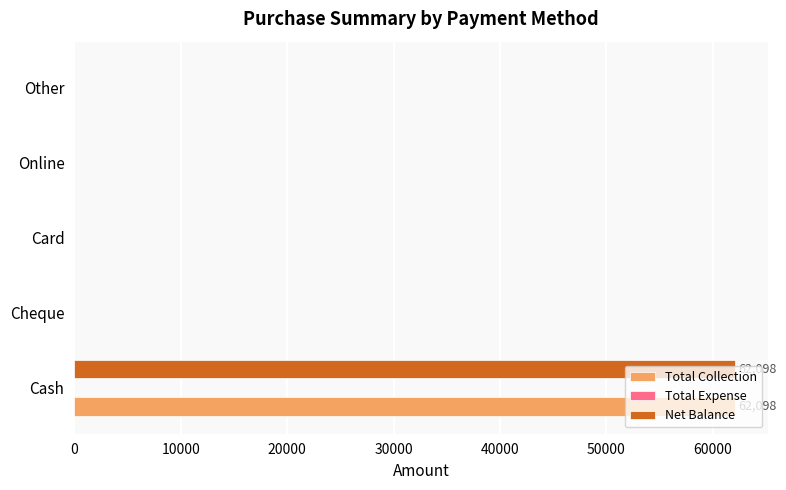

What is the total value across all series at Cash?

124196